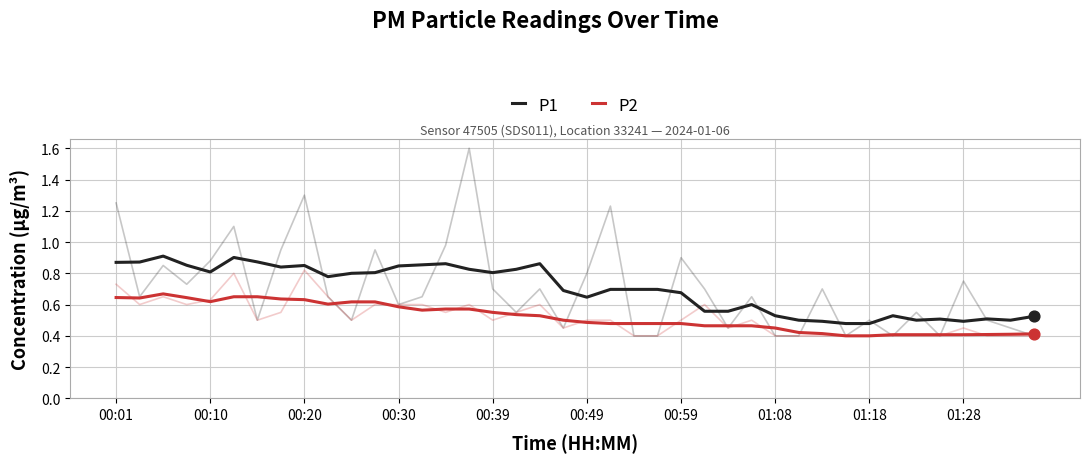

Which series reaches the minimum Y coordinate?

P2